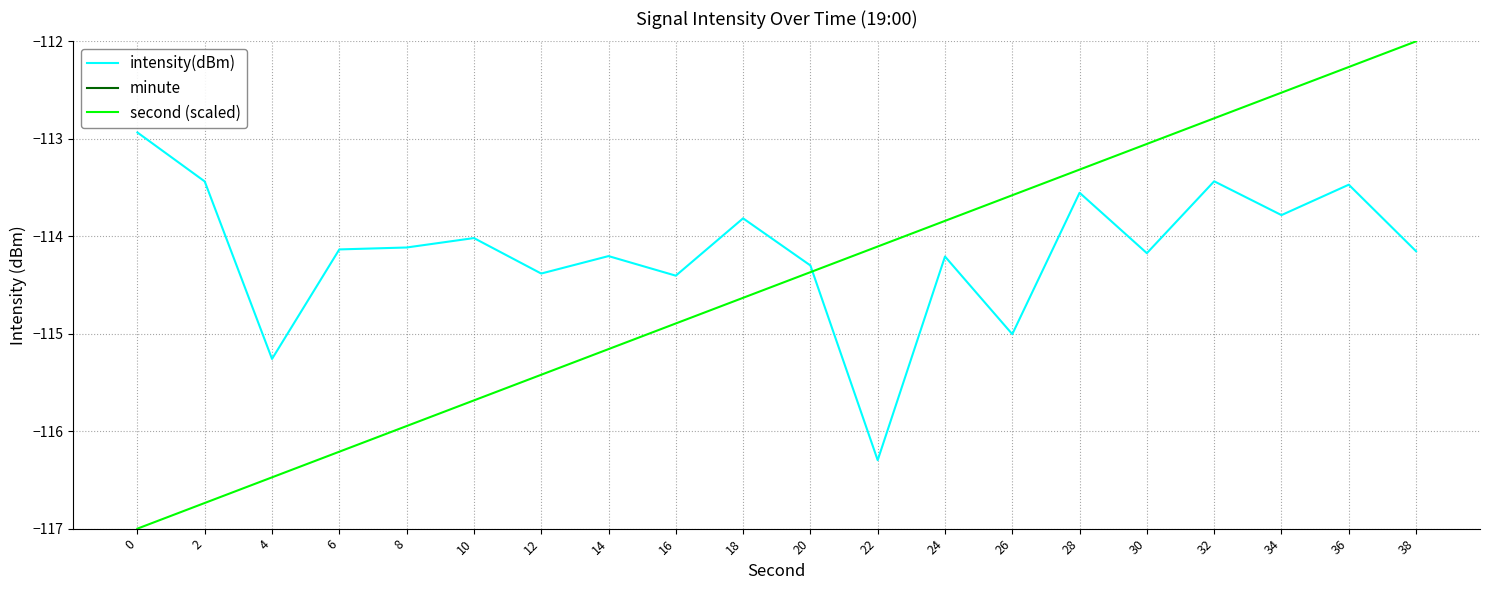

Which series ends up on top after the final intersection of second (scaled) and intensity(dBm)?

second (scaled)